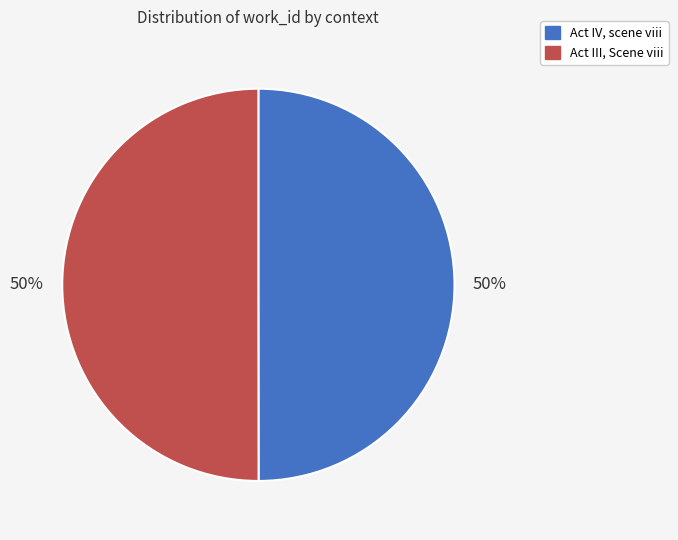

To the nearest percent, what is the average slice percentage?

50%